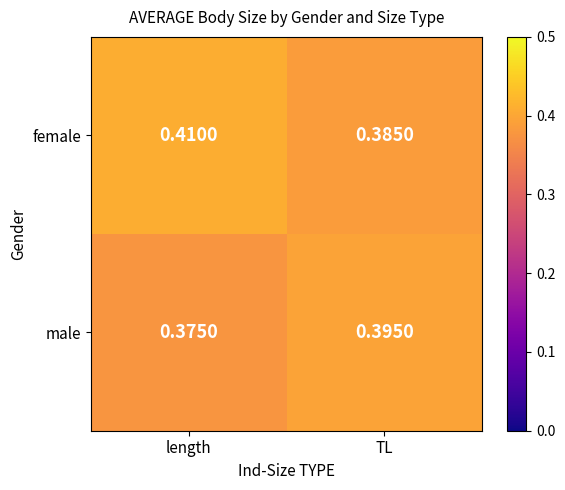

At length, list the series in order from largest to smallest.

female, male